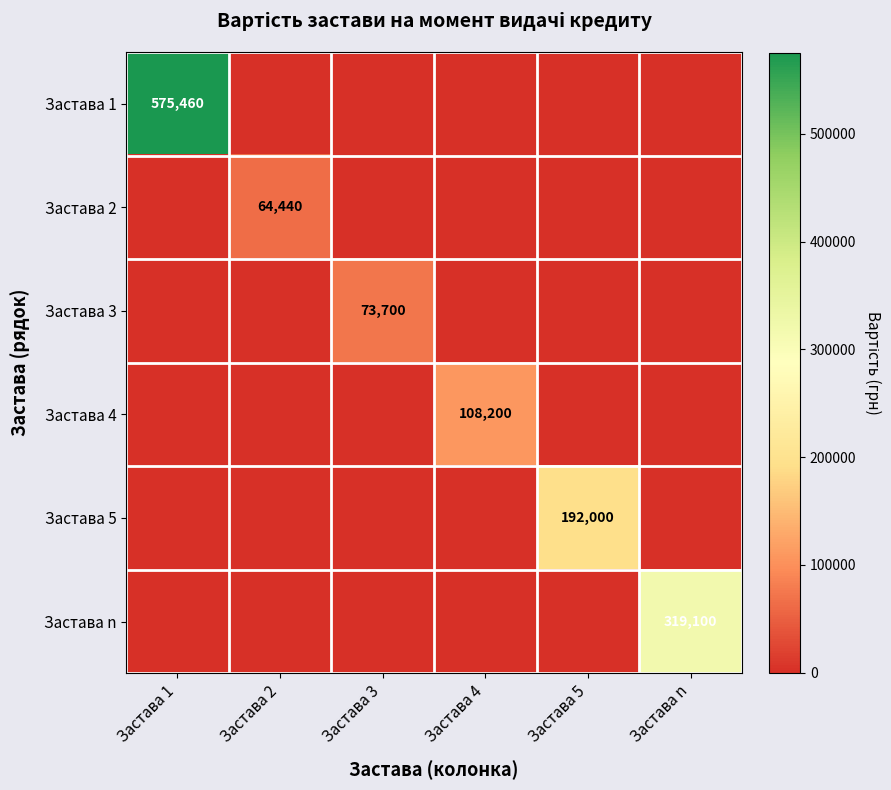

Is it true that Застава 1 equals 310078 at Застава 1?

False